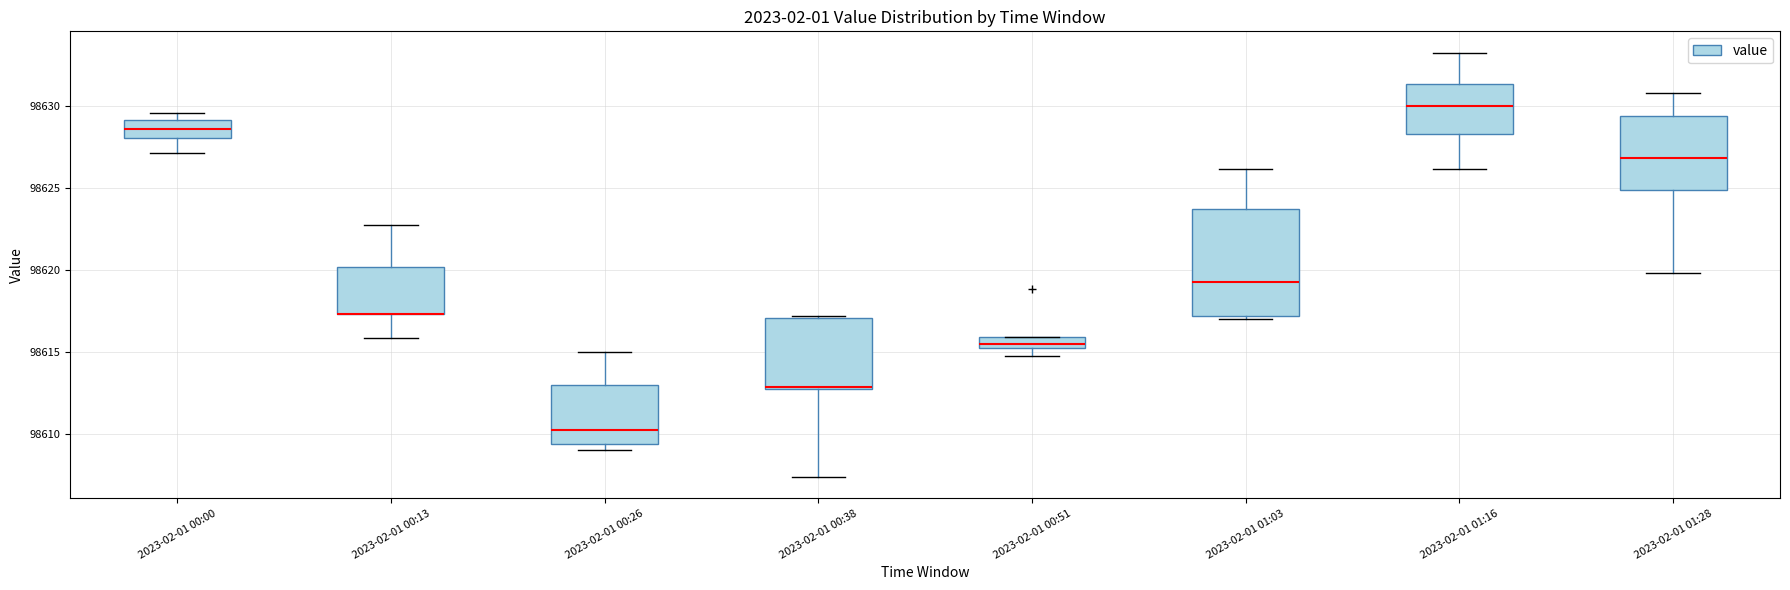

Where does the upper whisker of the box for 2023-02-01 00:13 end on the y-axis? The values are not printed on the chart, so give them approximately, as read against the axis.

98623.0